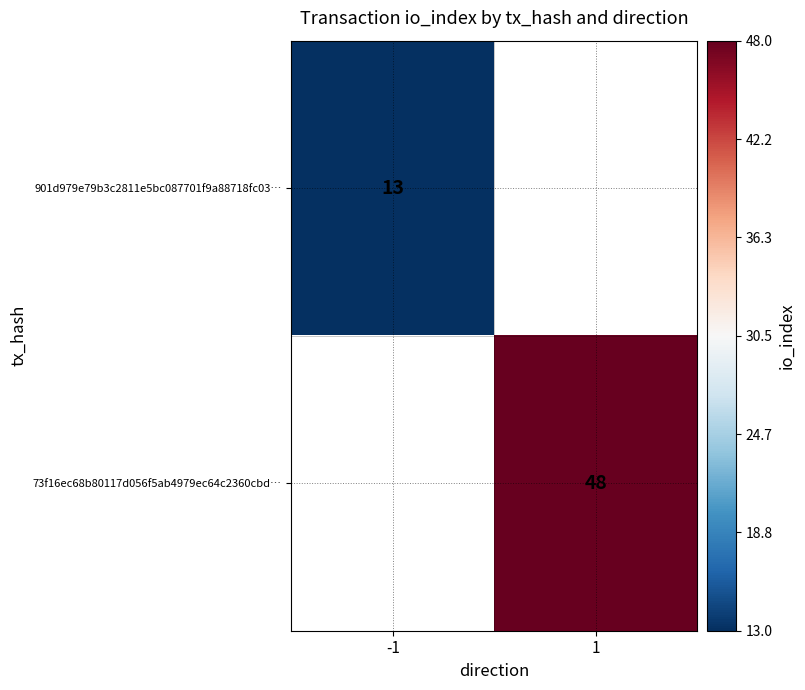

True or false: 73f16ec68b80117d056f5ab4979ec64c2360cbd… has a value of 24 at 1.

False